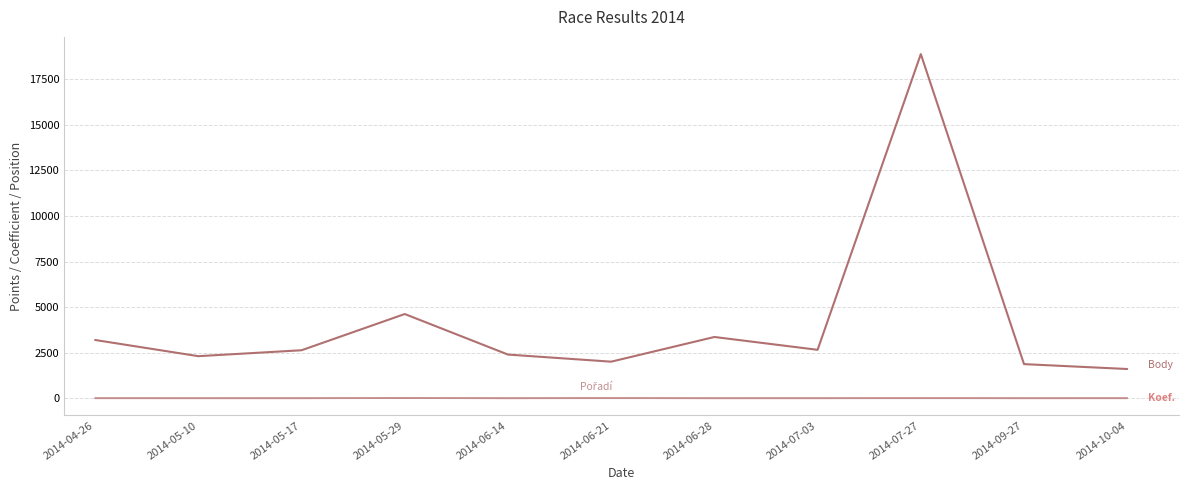

Does the chart have visible grid lines?

Yes